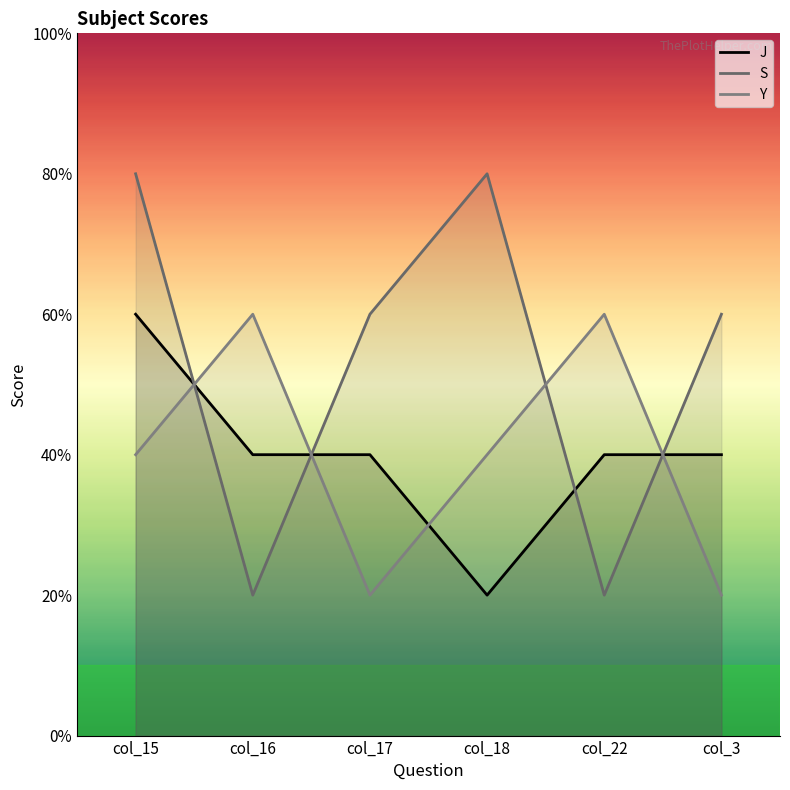

What are all the series names shown in the legend?

J, S, Y